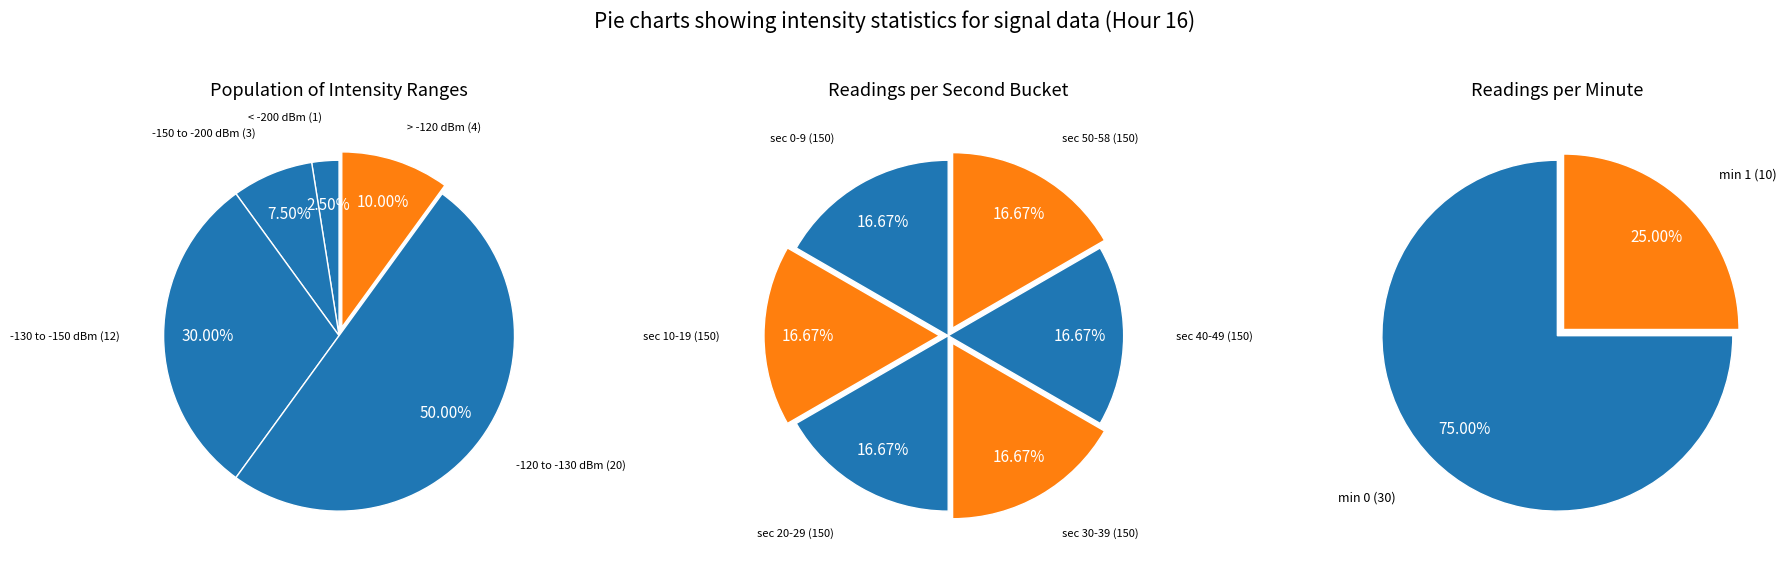

How many segments does this pie chart have?

2